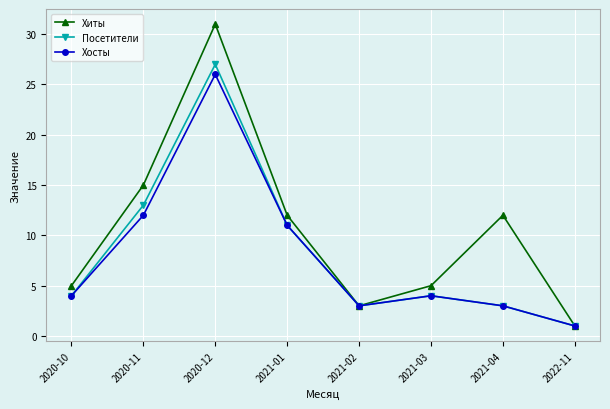

At which category is the sum across all series the highest?

2020-12